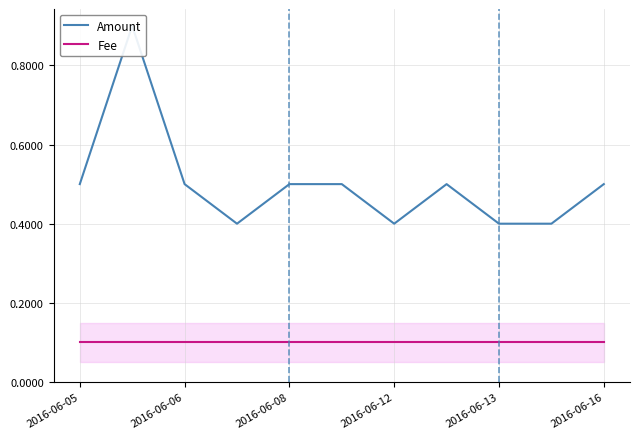

How many distinct data groups are displayed?

2